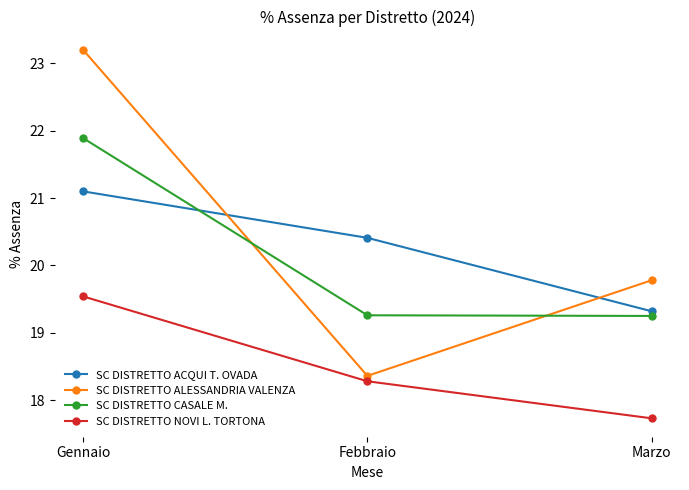

What is the minimum value for SC DISTRETTO ALESSANDRIA VALENZA?

18.4